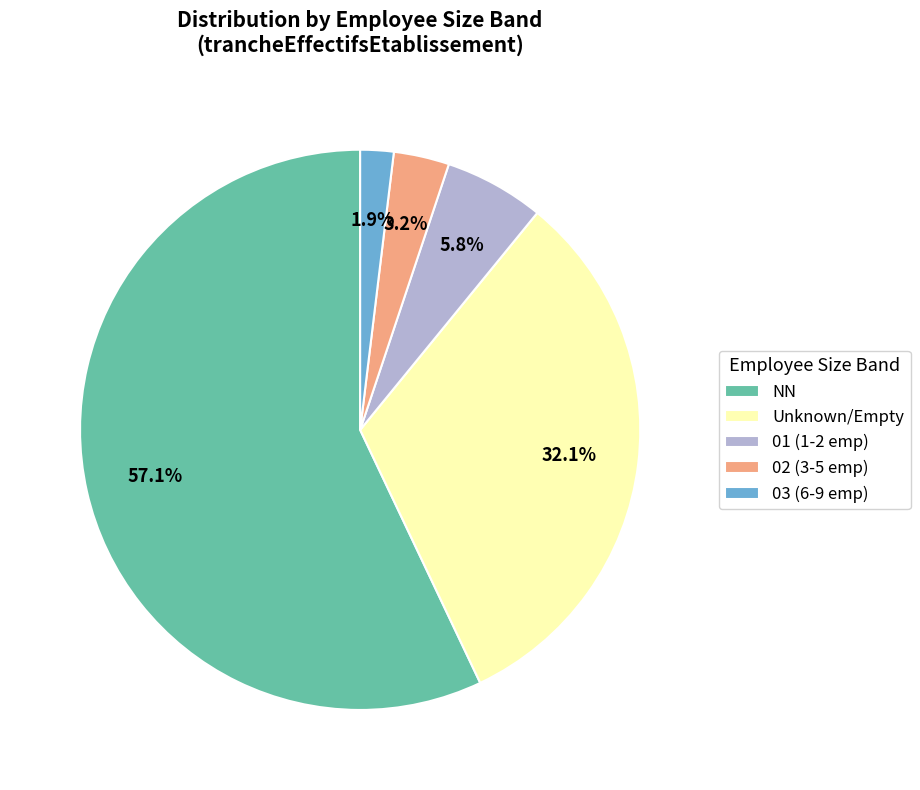

Which category accounts for the majority?

NN